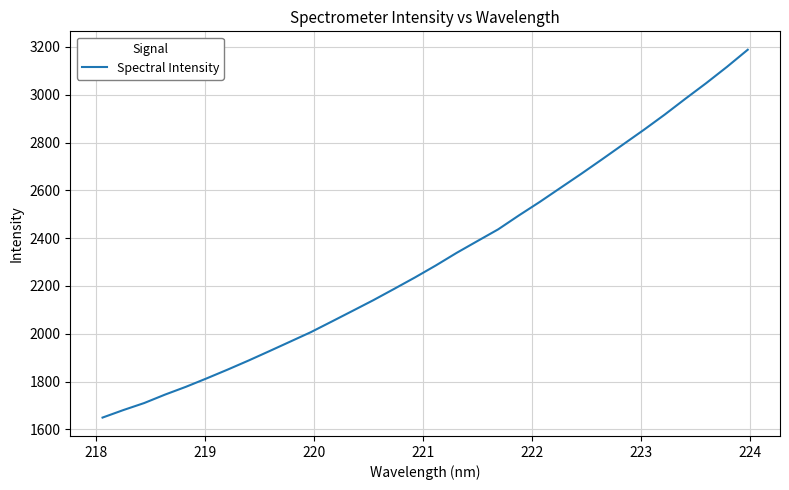

What is the maximum value shown in the chart?

3188.3